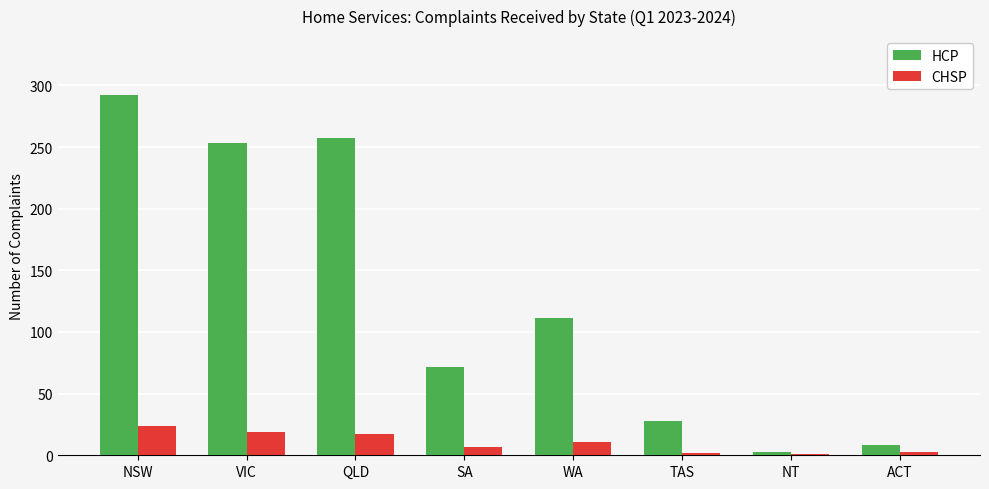

At which label does HCP reach its peak?

NSW